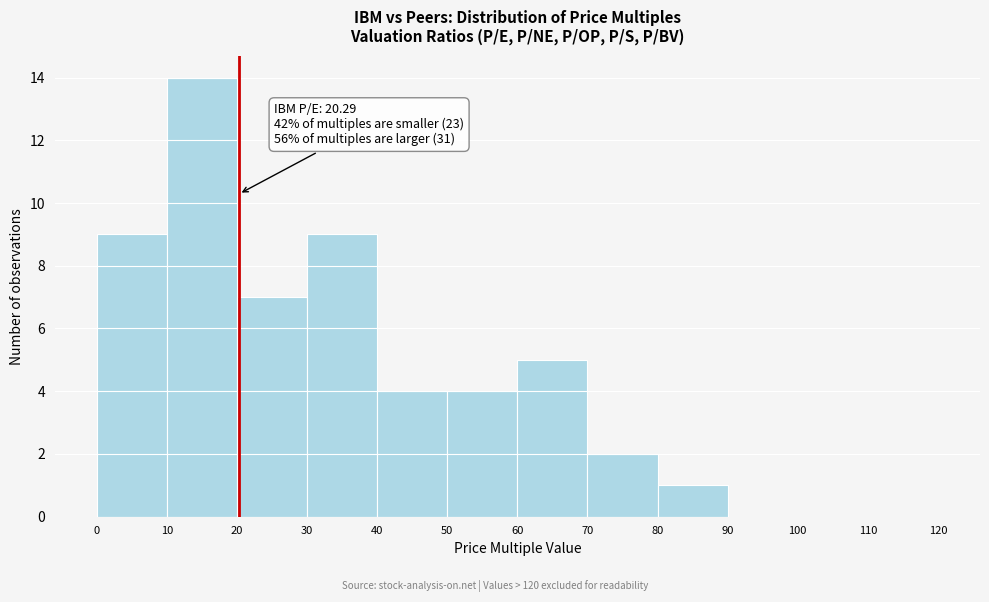

Over which range of the x-axis is the bar tallest?

10 to 20